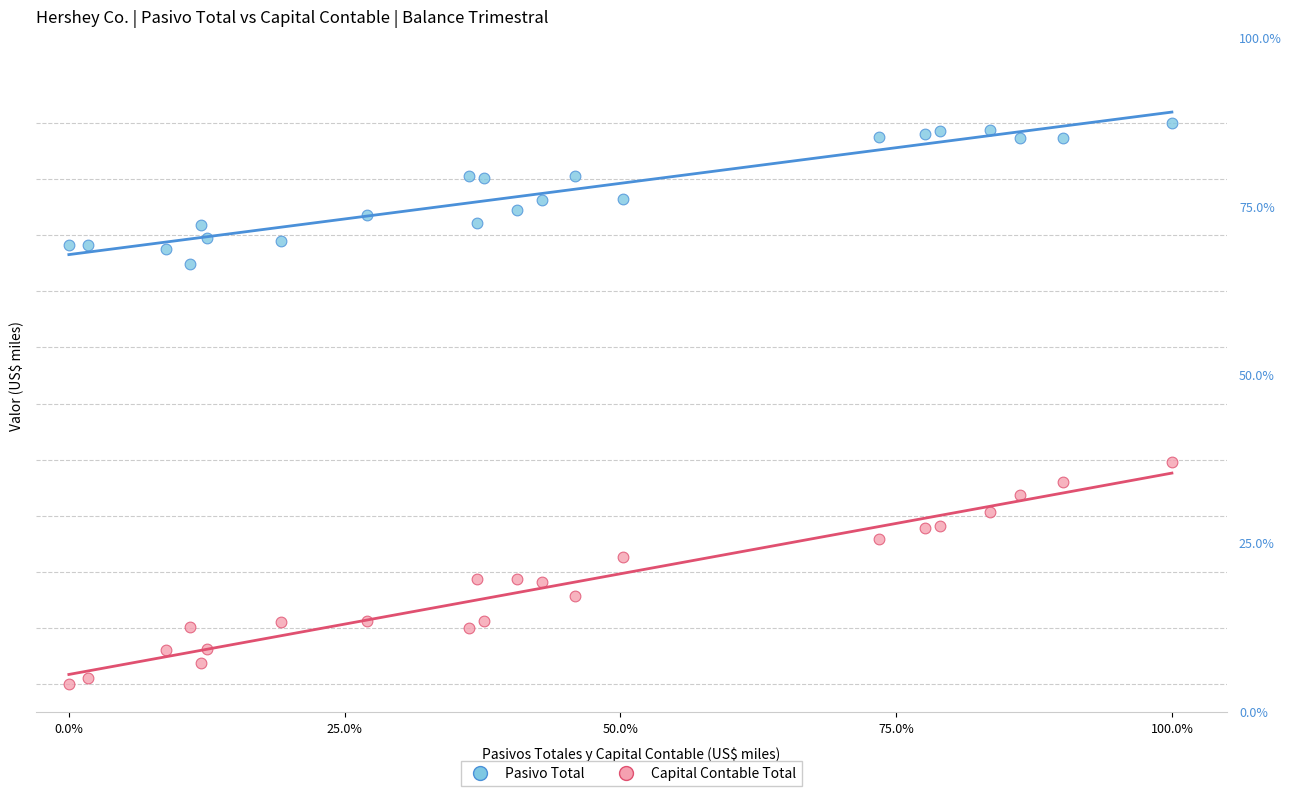

Which series reaches the maximum Y coordinate?

Pasivo Total